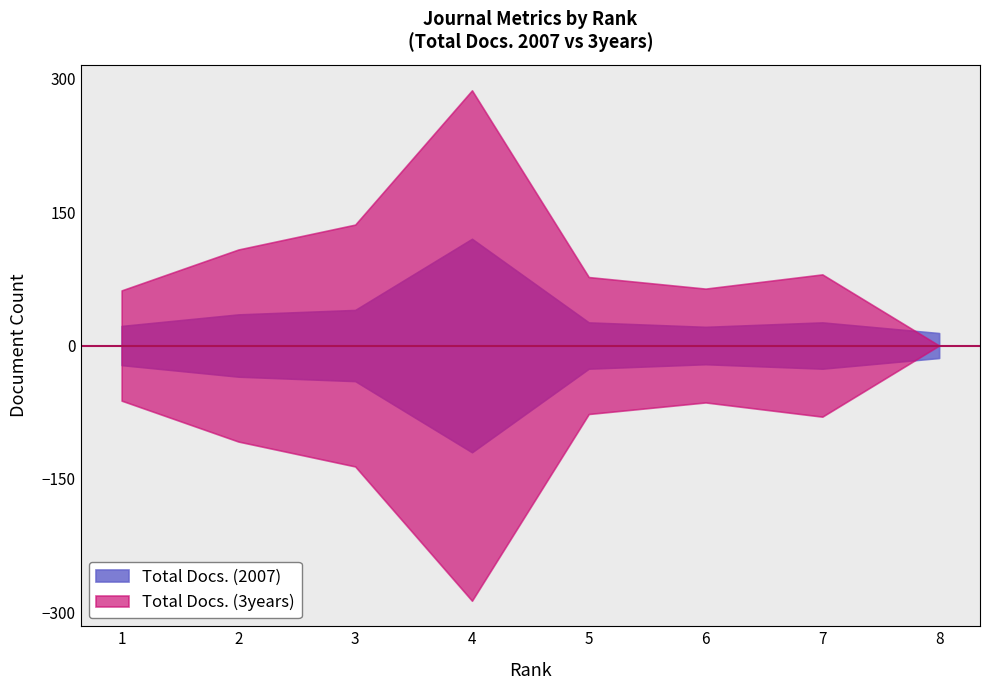

After their last crossing, which series has the higher values: Total Docs. (3years) or Total Docs. (2007)?

Total Docs. (2007)